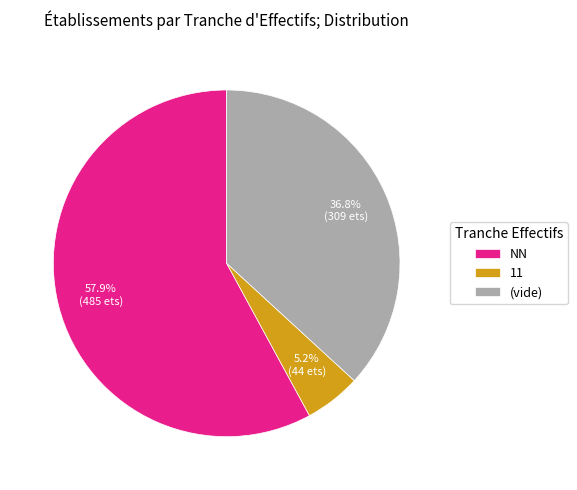

How many segments does this pie chart have?

3